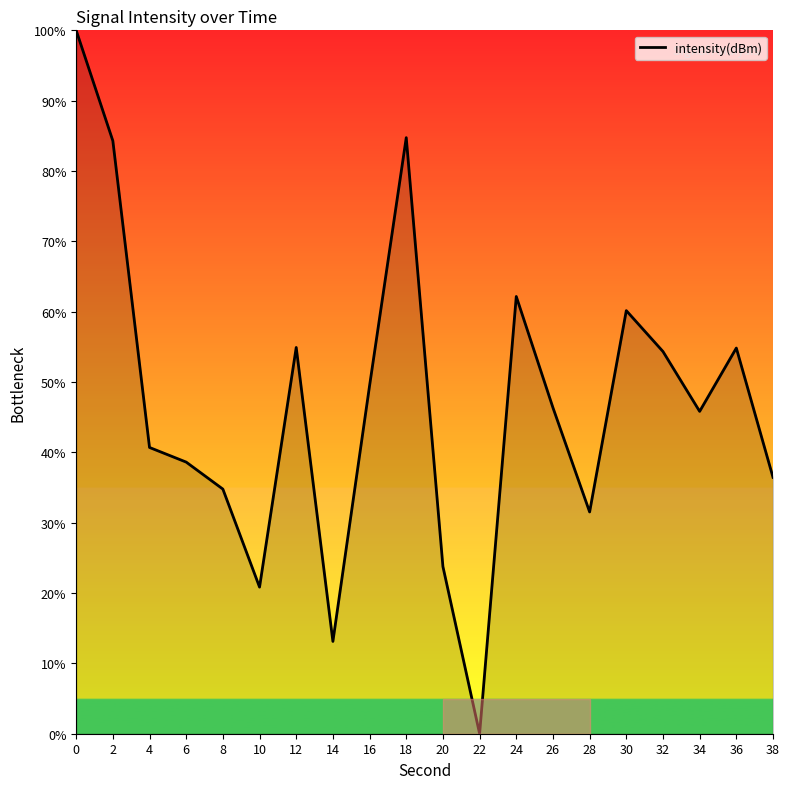

Does the chart have visible grid lines?

No